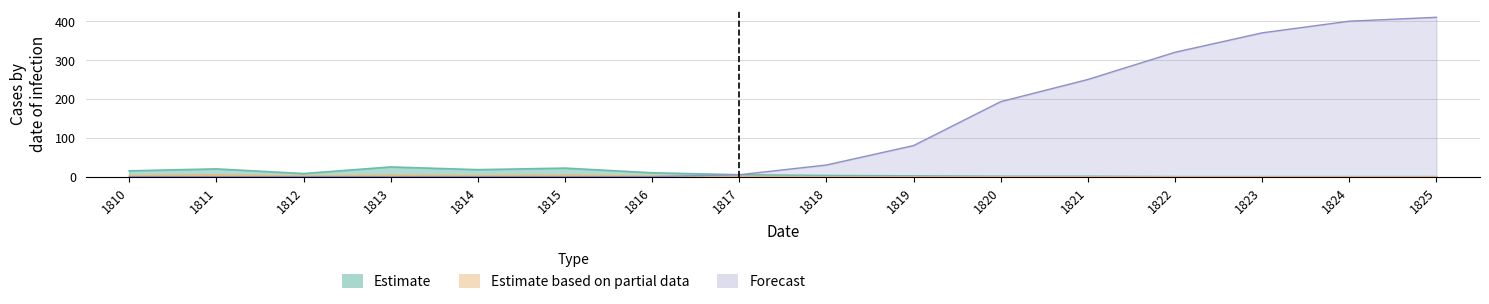

List the labels in order of Forecast value, largest first.

1825, 1824, 1823, 1822, 1821, 1820, 1819, 1818, 1817, 1810, 1811, 1812, 1813, 1814, 1815, 1816